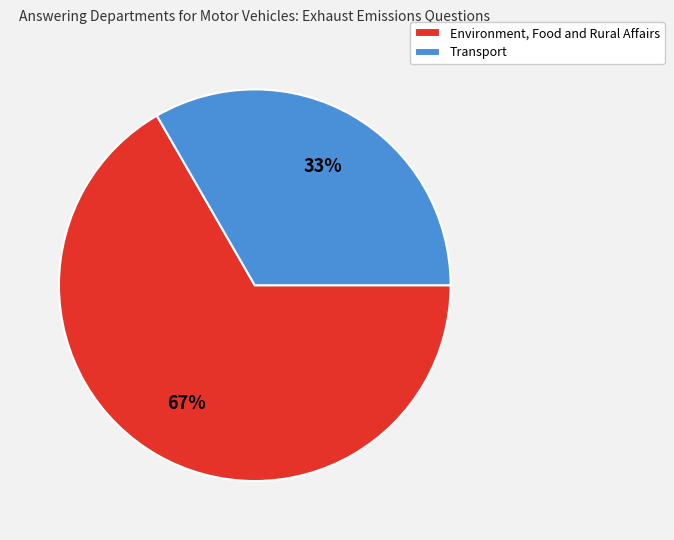

Which slice is the largest?

Environment, Food and Rural Affairs